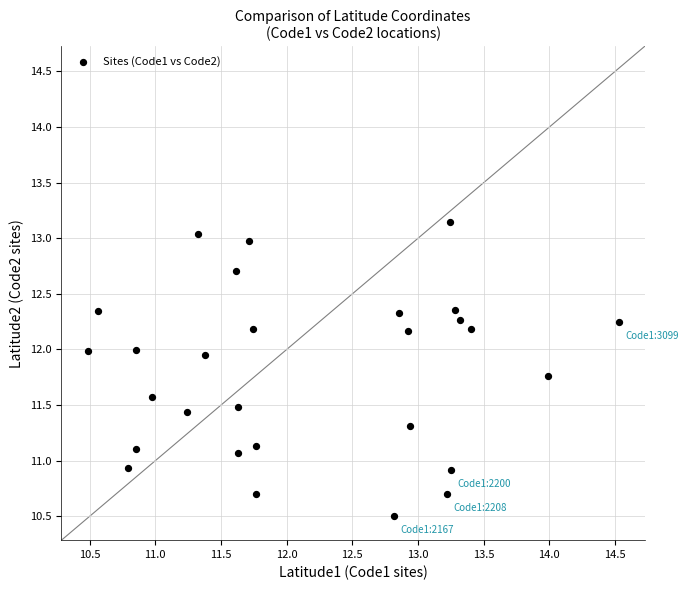

What is the range of Y values (max minus min)?

2.6